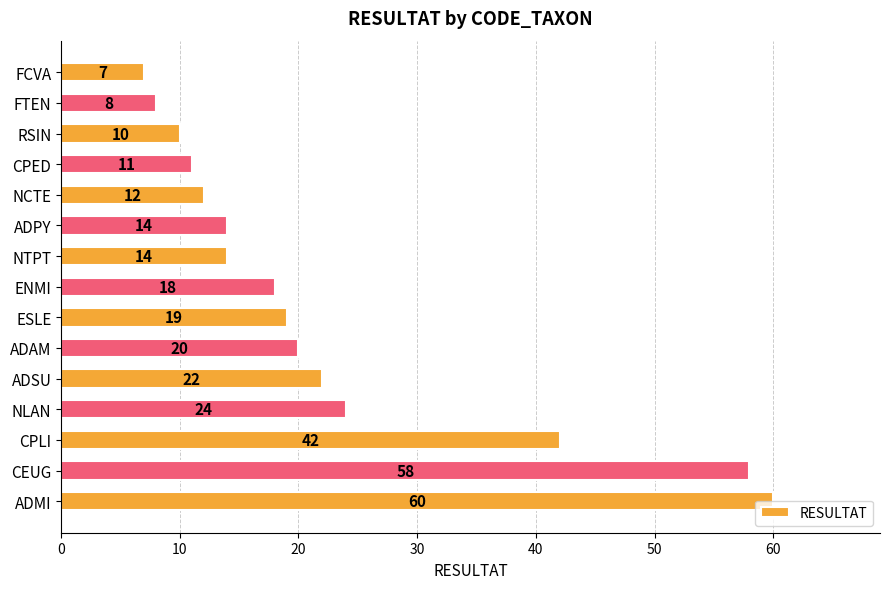

The chart shows a value of 24 at NLAN. True or false?

True